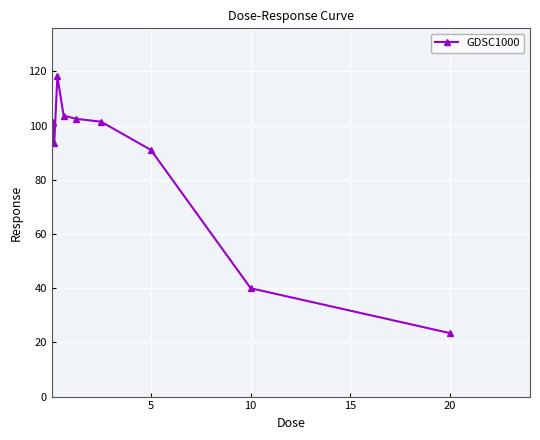

What is the minimum value shown in the chart?

23.4